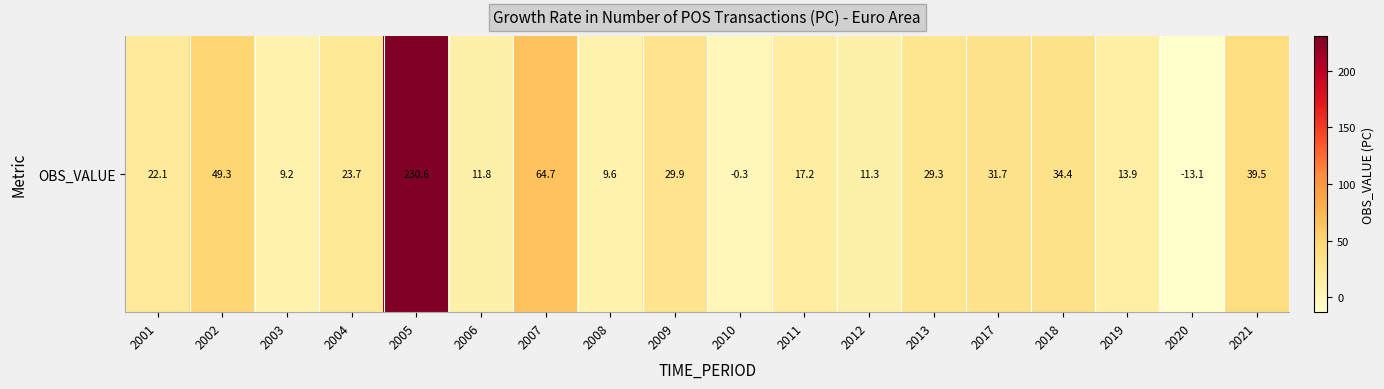

Is it true that the value at 2003 is 12.4?

False